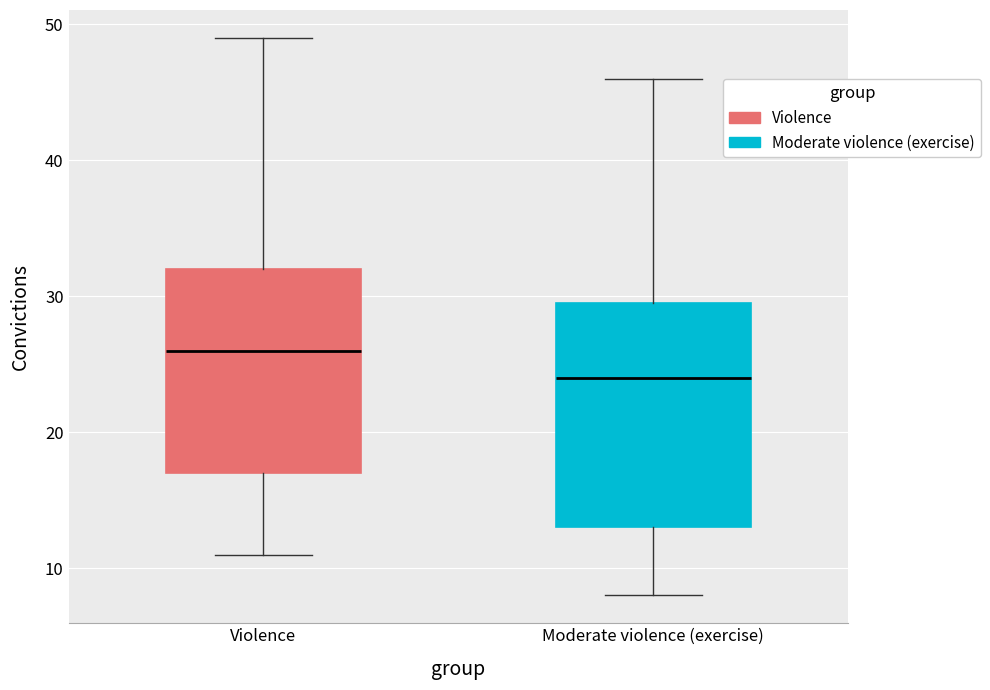

Comparing the boxes themselves (not the whiskers), which one is the tallest?

Moderate violence (exercise)